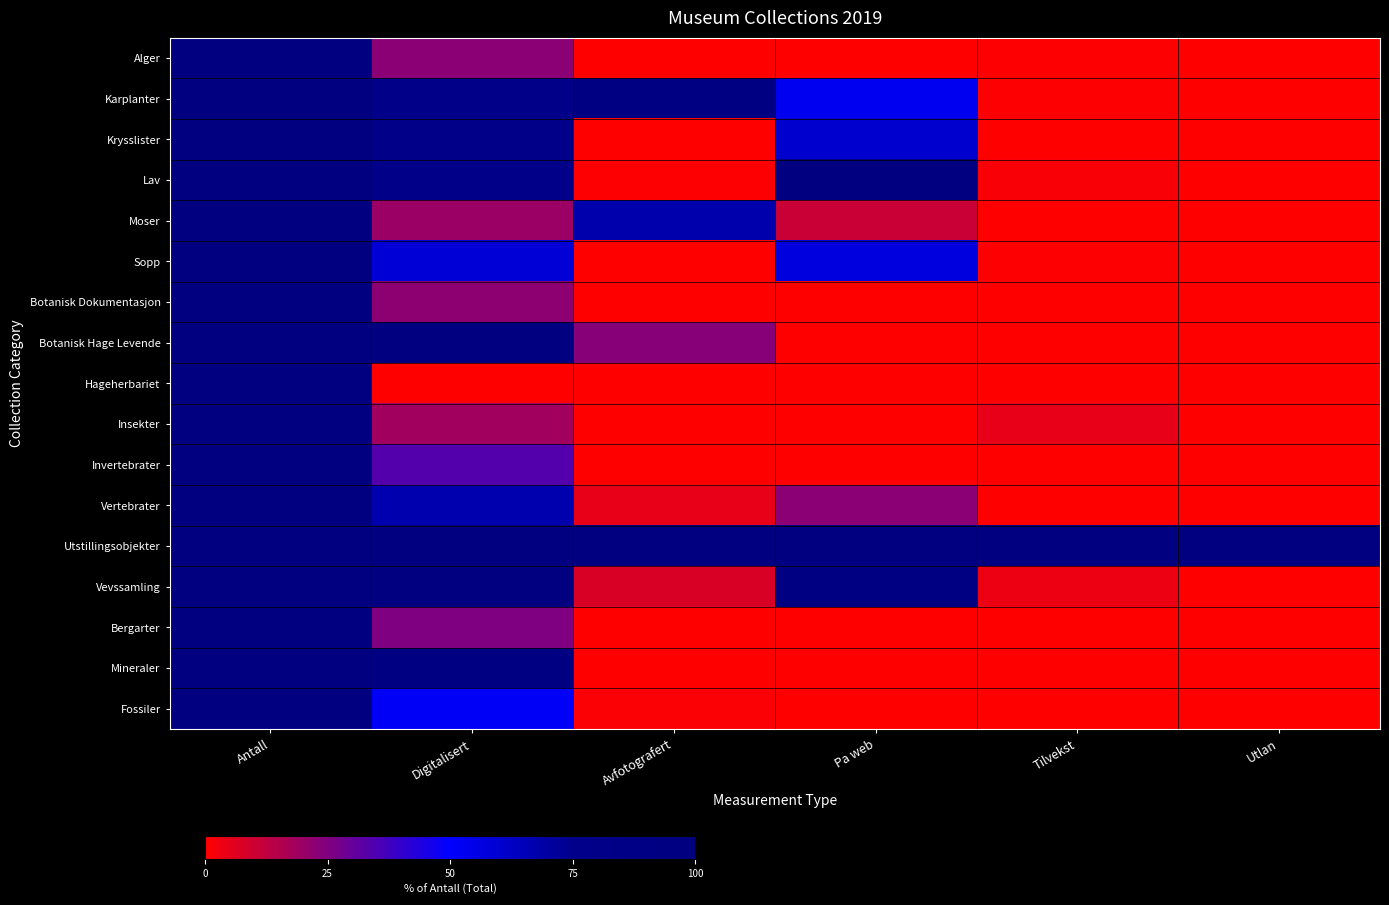

Reading left to right, list all the values displayed in this chart.

Alger: Antall=100.0	Digitalisert=23.0	Avfotografert=0.0	Pa web=0.0	Tilvekst=0.5	Utlan=0.0
Karplanter: Antall=100.0	Digitalisert=80.2	Avfotografert=90.7	Pa web=52.8	Tilvekst=0.6	Utlan=0.0
Krysslister: Antall=100.0	Digitalisert=79.0	Avfotografert=0.0	Pa web=60.4	Tilvekst=0.0	Utlan=0.0
Lav: Antall=100.0	Digitalisert=78.6	Avfotografert=0.6	Pa web=100.0	Tilvekst=1.5	Utlan=0.0
Moser: Antall=100.0	Digitalisert=19.9	Avfotografert=67.7	Pa web=10.9	Tilvekst=0.2	Utlan=0.0
Sopp: Antall=100.0	Digitalisert=58.9	Avfotografert=0.0	Pa web=57.0	Tilvekst=0.6	Utlan=0.1
Botanisk Dokumentasjon: Antall=100.0	Digitalisert=22.3	Avfotografert=0.0	Pa web=0.0	Tilvekst=0.0	Utlan=0.0
Botanisk Hage Levende: Antall=100.0	Digitalisert=100.0	Avfotografert=23.6	Pa web=0.0	Tilvekst=0.0	Utlan=0.0
Hageherbariet: Antall=100.0	Digitalisert=0.0	Avfotografert=0.0	Pa web=0.0	Tilvekst=0.0	Utlan=0.0
Insekter: Antall=100.0	Digitalisert=18.6	Avfotografert=0.0	Pa web=0.0	Tilvekst=4.9	Utlan=0.1
Invertebrater: Antall=100.0	Digitalisert=33.8	Avfotografert=0.4	Pa web=0.0	Tilvekst=0.1	Utlan=0.0
Vertebrater: Antall=100.0	Digitalisert=67.3	Avfotografert=4.7	Pa web=22.8	Tilvekst=0.2	Utlan=0.0
Utstillingsobjekter: Antall=100.0	Digitalisert=100.0	Avfotografert=100.0	Pa web=100.0	Tilvekst=100.0	Utlan=100.0
Vevssamling: Antall=100.0	Digitalisert=100.0	Avfotografert=7.6	Pa web=92.9	Tilvekst=3.6	Utlan=0.0
Bergarter: Antall=100.0	Digitalisert=25.2	Avfotografert=0.0	Pa web=0.0	Tilvekst=0.0	Utlan=0.0
Mineraler: Antall=100.0	Digitalisert=92.8	Avfotografert=0.0	Pa web=0.0	Tilvekst=0.0	Utlan=0.0
Fossiler: Antall=100.0	Digitalisert=51.6	Avfotografert=1.0	Pa web=0.0	Tilvekst=0.0	Utlan=0.1